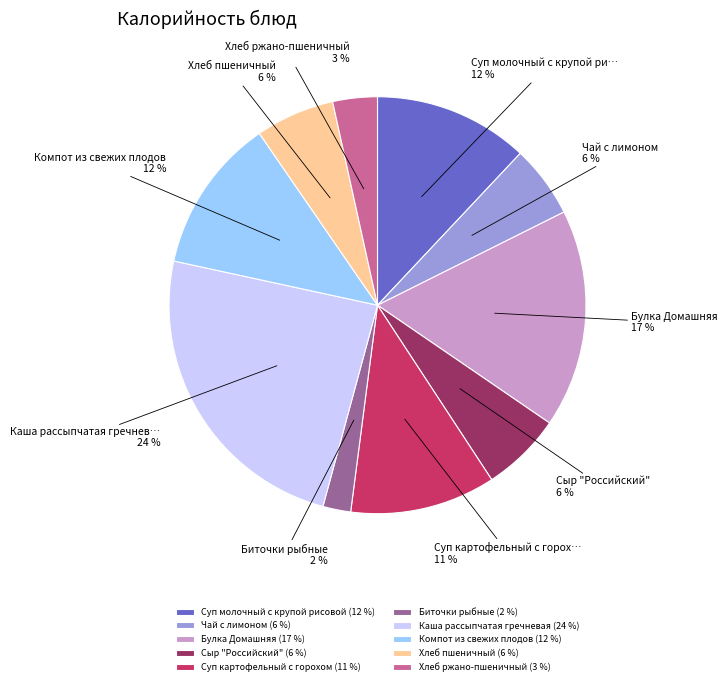

Approximately how many times larger is the value at Суп молочный с крупой рисовой (12 %) compared to Компот из свежих плодов (12 %)?

1.0